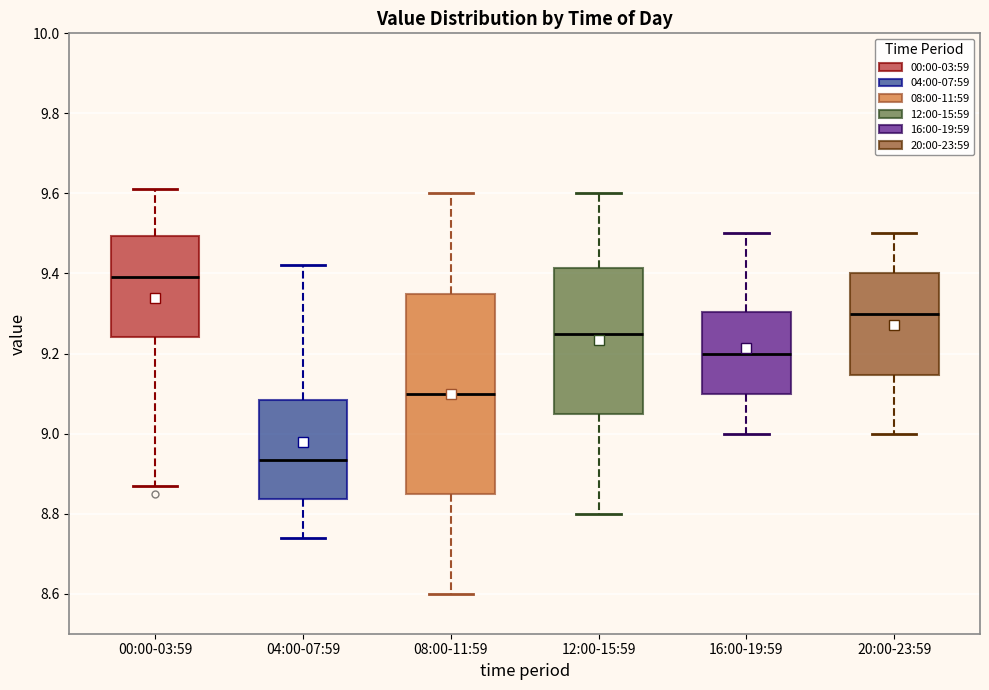

Reading left to right, read every box against the y-axis: the position of its median line, the range the box covers, and the ends of its whiskers. The values are not printed on the chart, so give them approximately, as read against the axis.

00:00-03:59: median 9.40, box 9.24 to 9.50, whiskers 8.88 to 9.62
04:00-07:59: median 8.94, box 8.84 to 9.08, whiskers 8.74 to 9.42
08:00-11:59: median 9.10, box 8.86 to 9.36, whiskers 8.60 to 9.60
12:00-15:59: median 9.26, box 9.06 to 9.42, whiskers 8.80 to 9.60
16:00-19:59: median 9.20, box 9.10 to 9.30, whiskers 9.00 to 9.50
20:00-23:59: median 9.30, box 9.14 to 9.40, whiskers 9.00 to 9.50